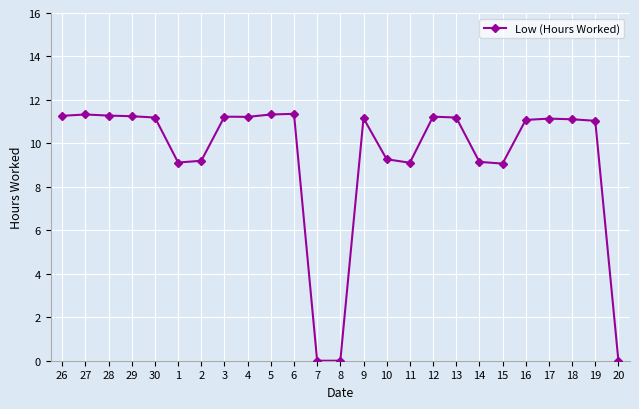

What is the sum of all values?

234.3